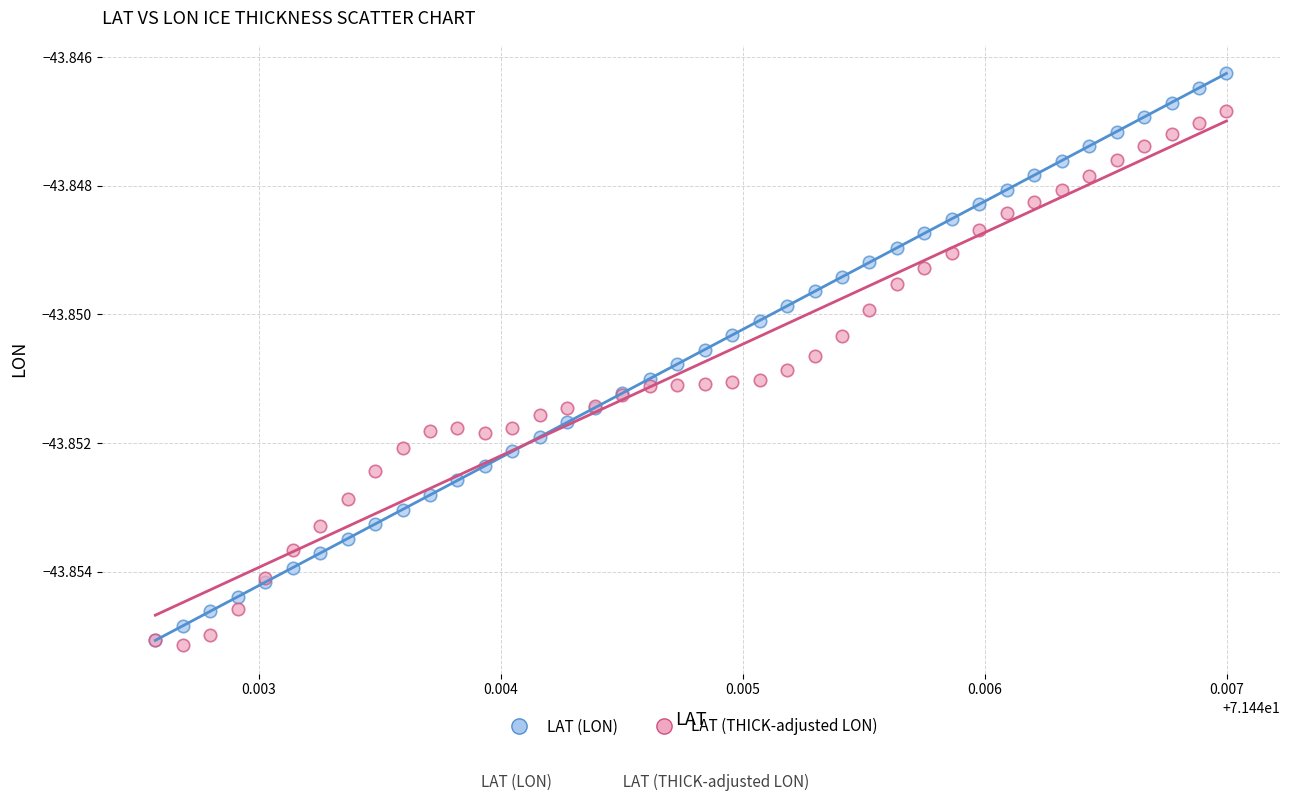

Which series has the largest Y range (max minus min)?

LAT (LON)